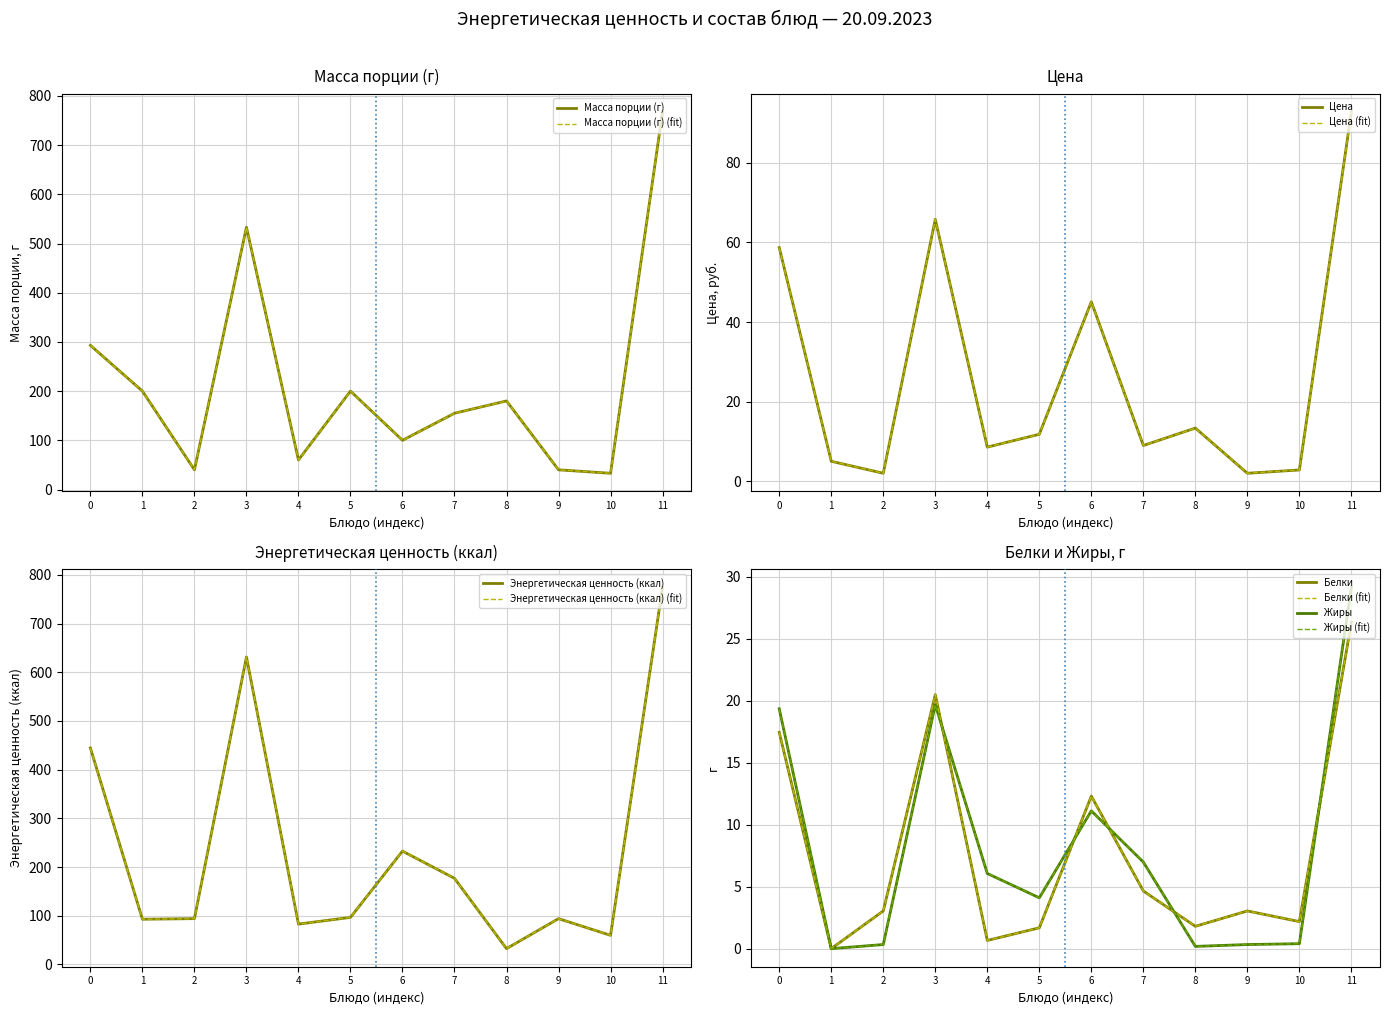

At how many categories does at least one series exceed 76?

11